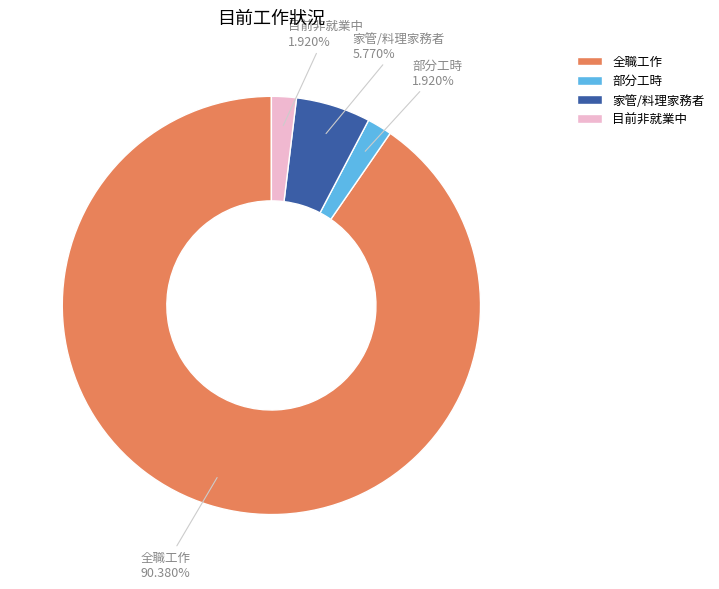

Between 部分工時 and 全職工作, which is larger?

全職工作